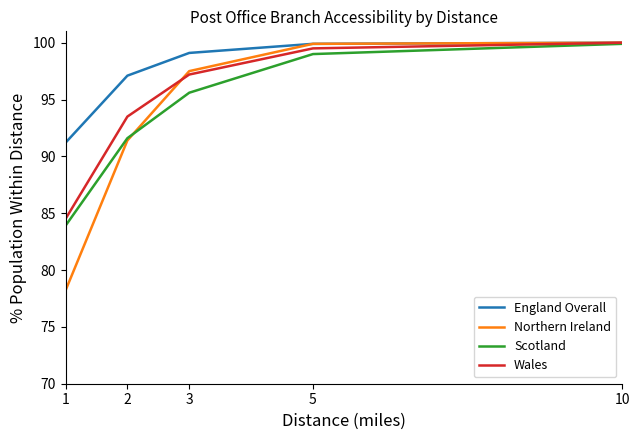

At which category is the sum across all series the highest?

10